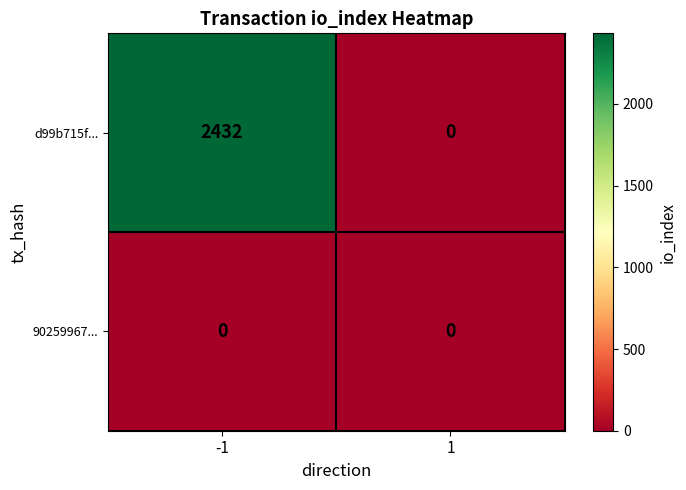

What is the spread (max minus min) of values at -1?

2432